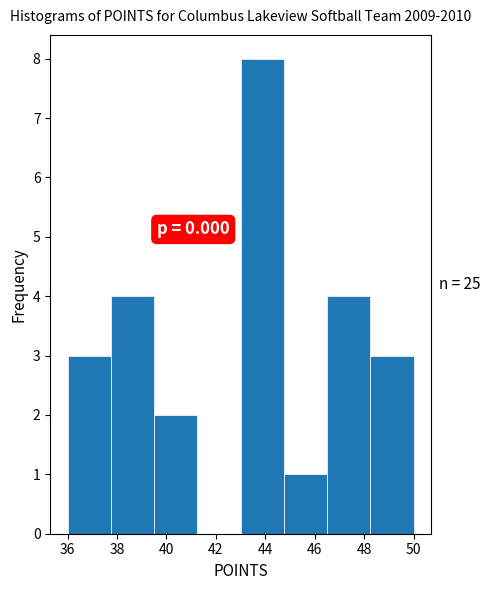

Over which range of the x-axis is the bar tallest?

43.00 to 44.75